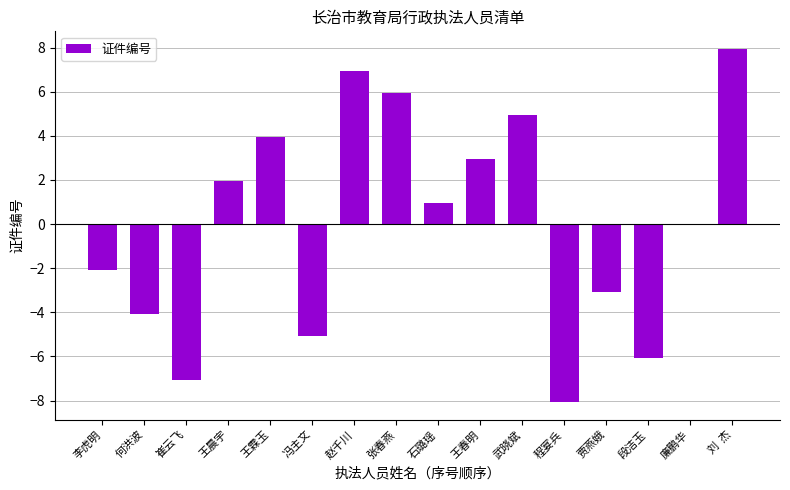

Reading right to left, transcribe all the data shown in this chart.

刘  杰=7.9	廉鹏华=-0.1	段洁玉=-6.1	贾燕娥=-3.1	程宴兵=-8.1	武晓斌=4.9	王春明=2.9	石璐瑶=0.9	张春燕=5.9	赵千川=6.9	冯主文=-5.1	王霖玉=3.9	王晨宇=1.9	崔云飞=-7.1	何洪波=-4.1	李虎明=-2.1